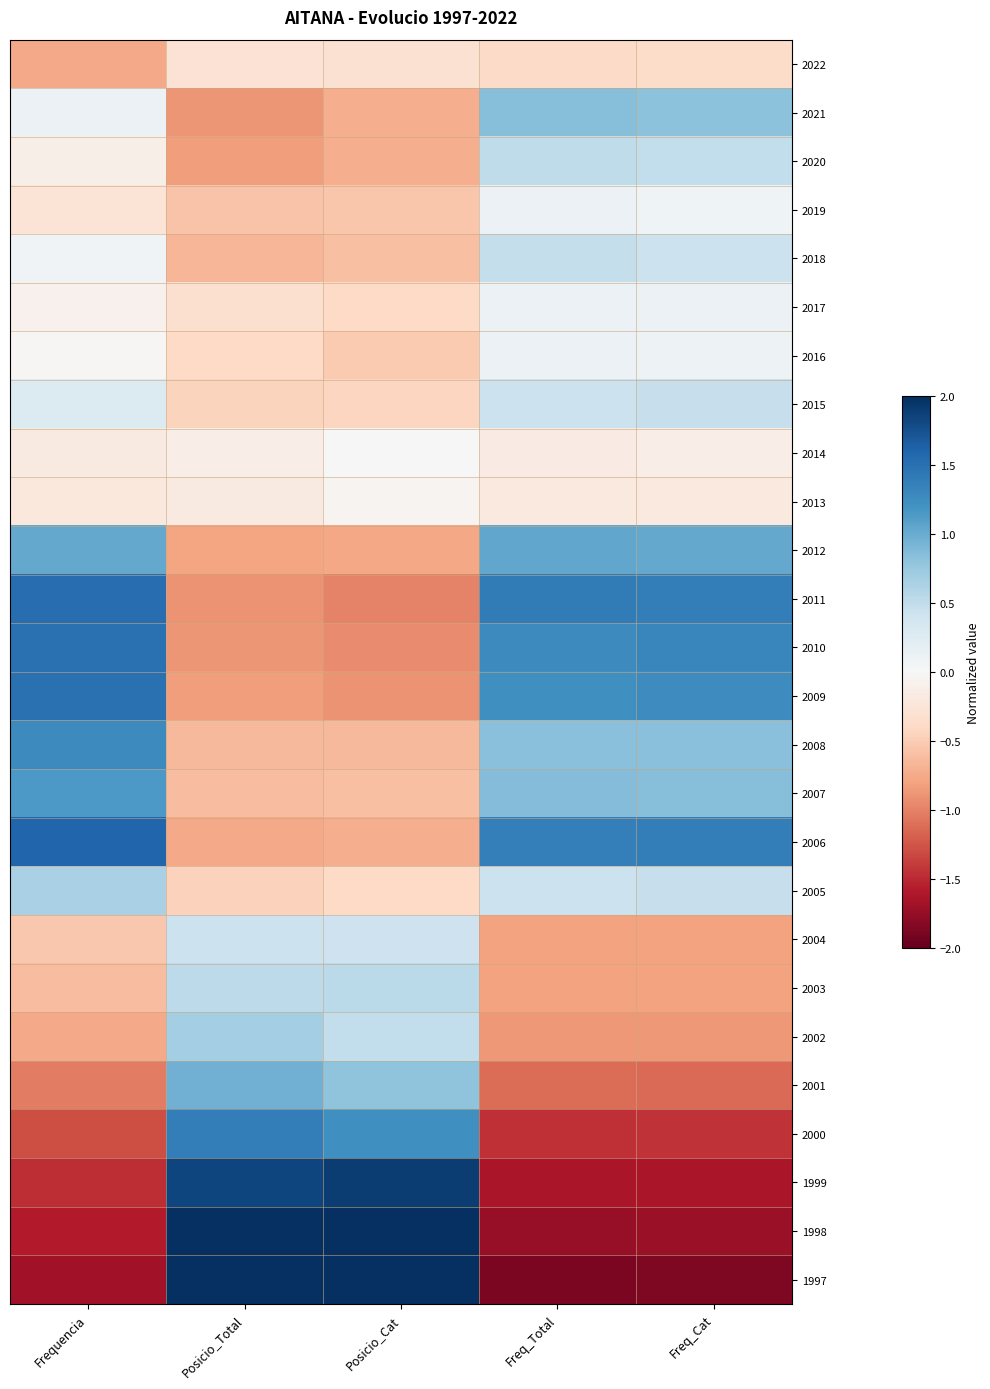

At how many categories does at least one series exceed 1?

5